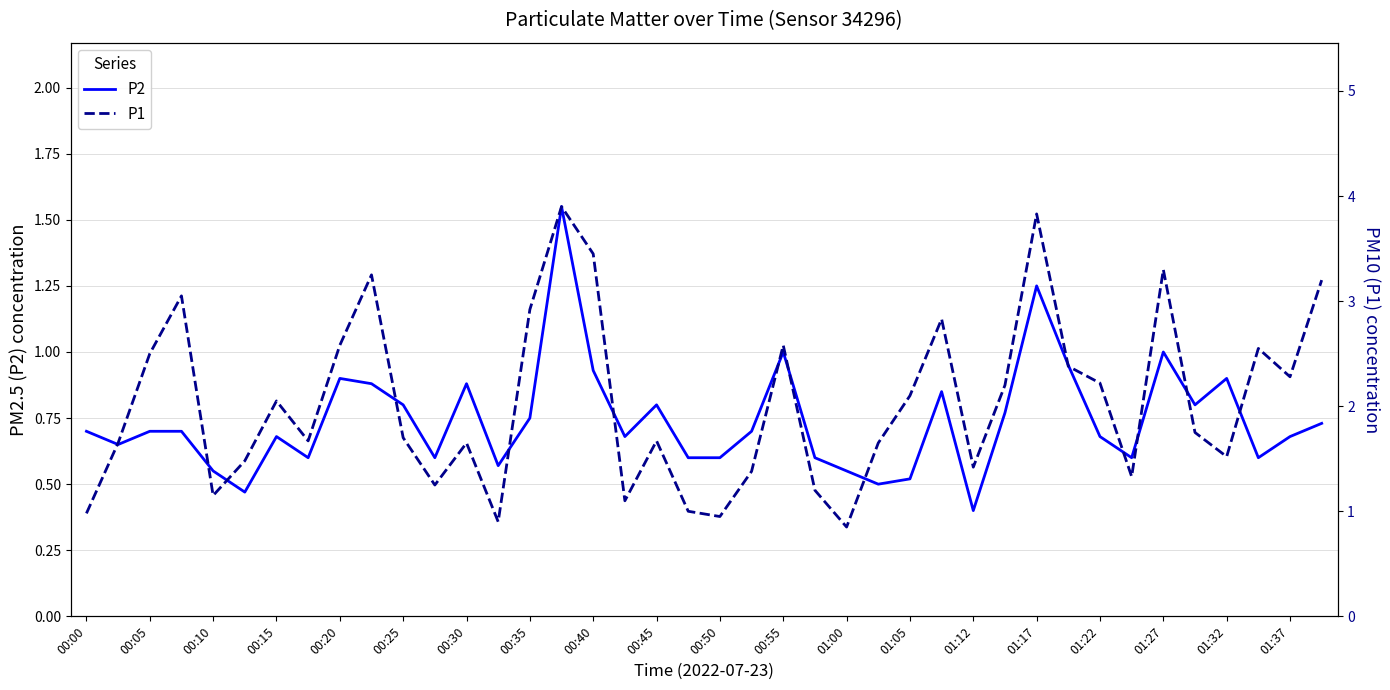

Rank the series by their maximum value, from lowest to highest.

P2, P1